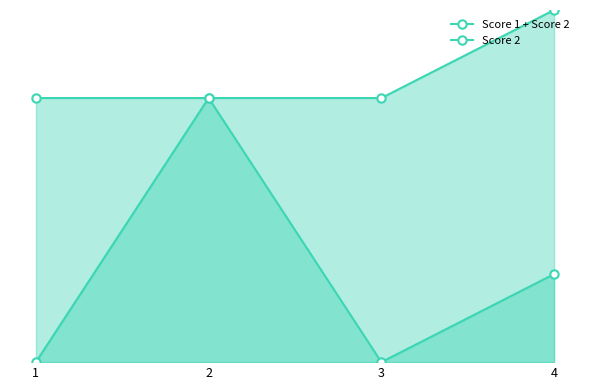

Is the value of Score 1 + Score 2 at 3 greater than the value of Score 2 at 1?

Yes